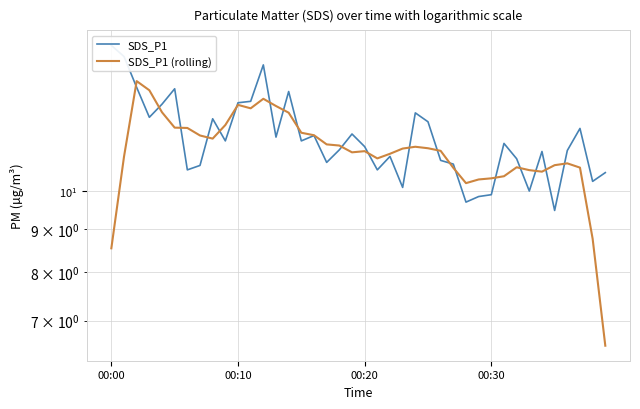

How many data points in SDS_P1 are above 11?

24